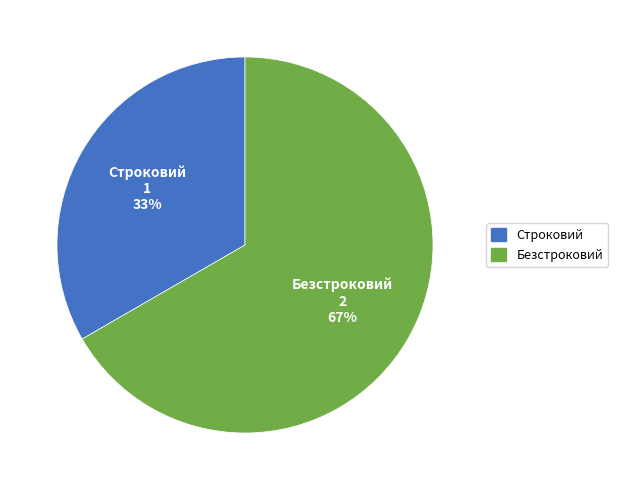

Do Строковий and Безстроковий together represent more than half of the pie?

Yes